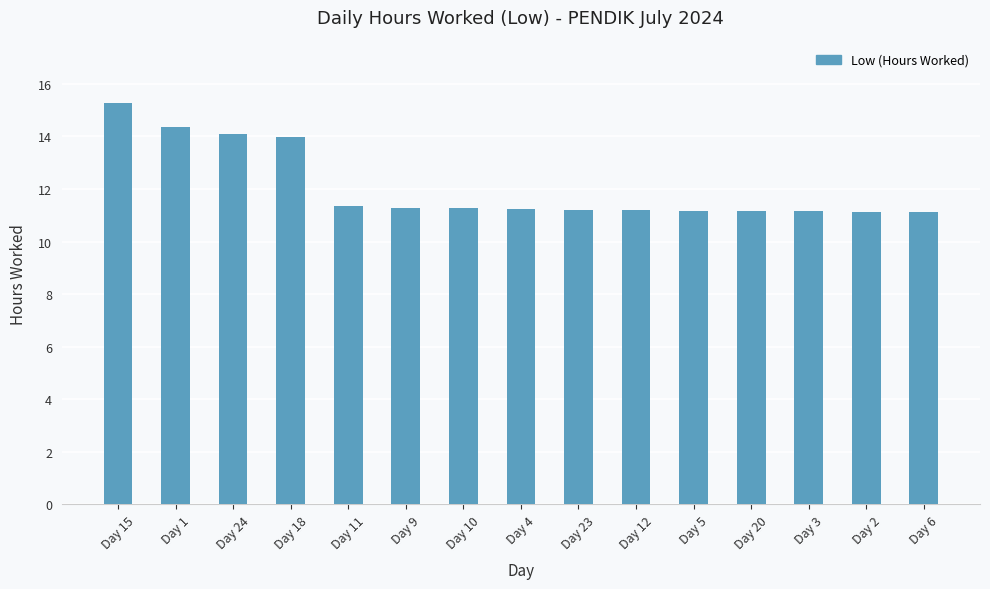

The value at Day 15 is 4.0. True or false?

False